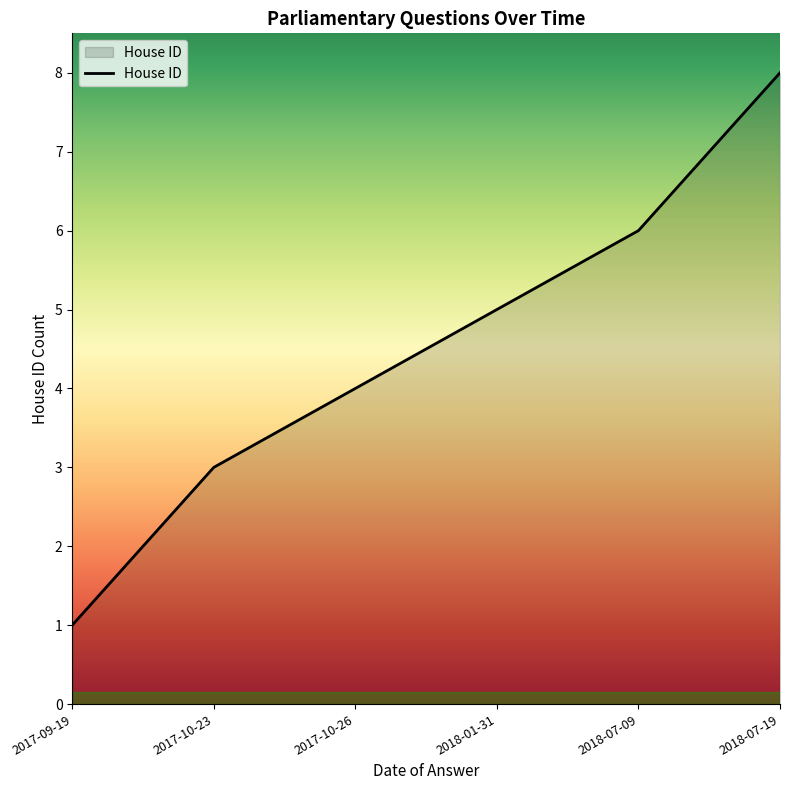

True or false: the data shows 1 at 2017-10-26.

False